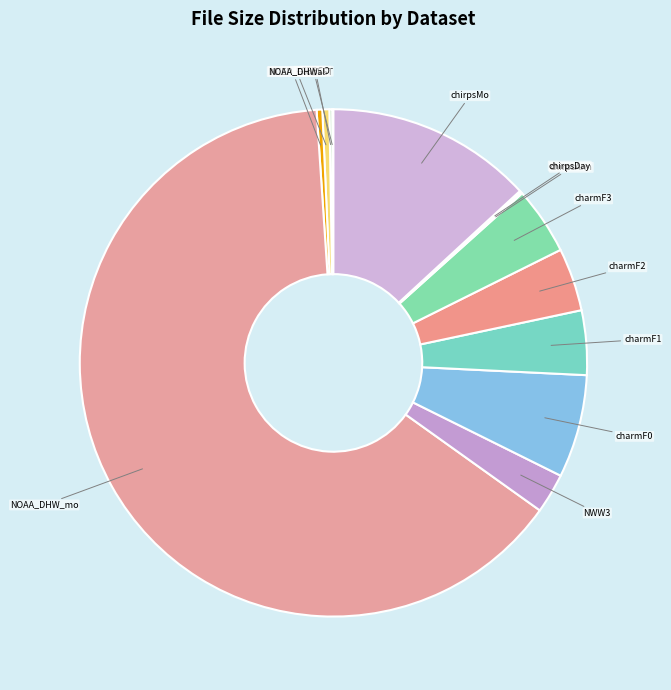

The charmF2 slice represents 14% of the pie. True or false?

False